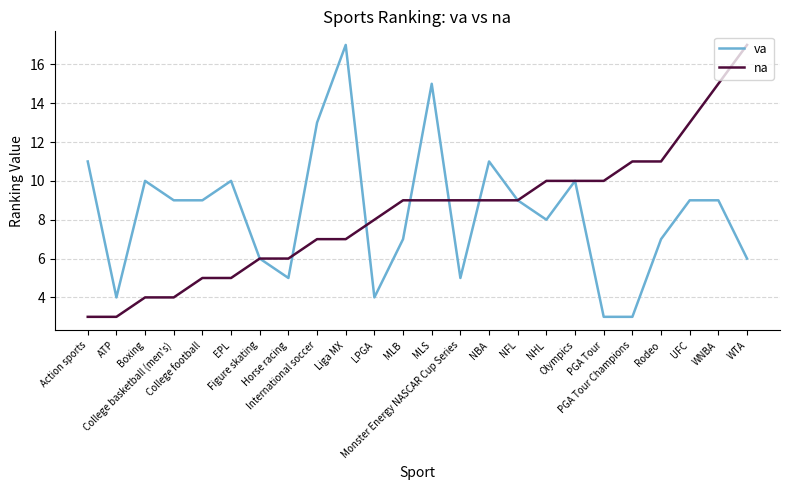

What is the minimum value shown in the chart?

3